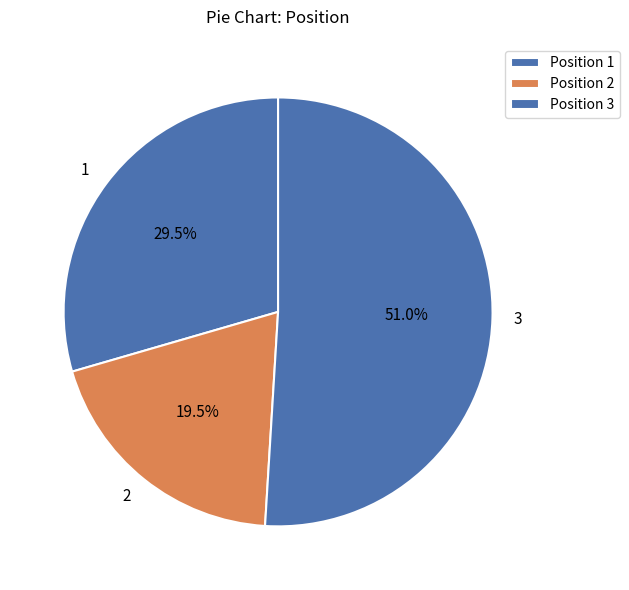

Is there a majority slice in this chart?

Yes